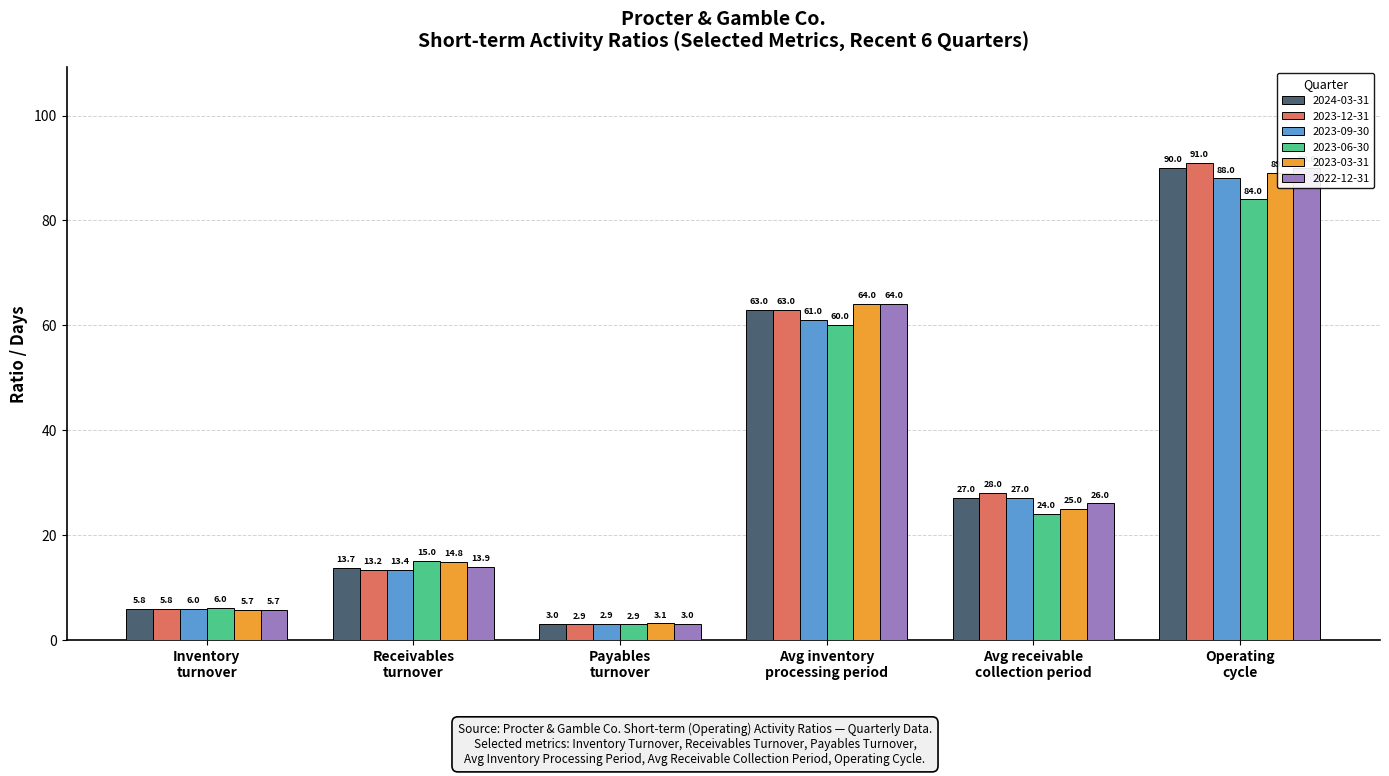

What is the minimum value for 2023-09-30?

2.9